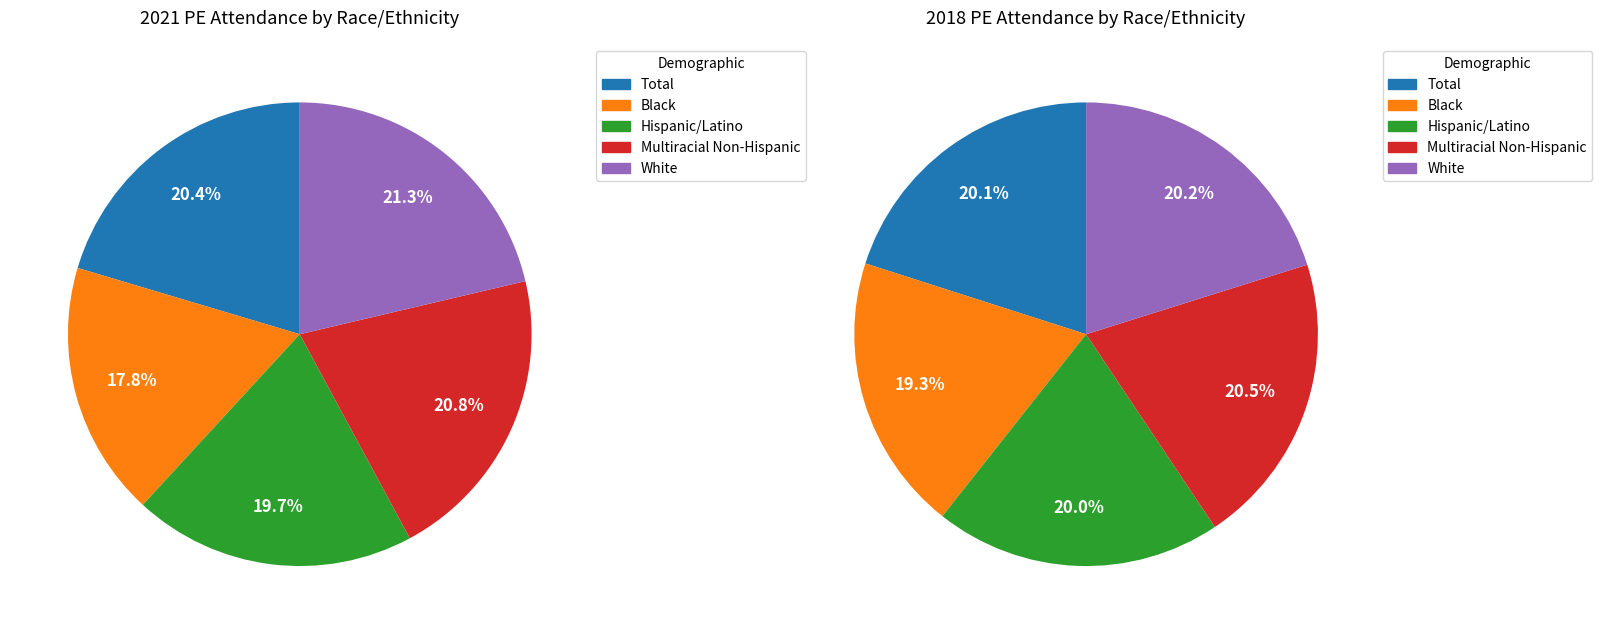

Rank the categories by value from lowest to highest.

Black, Hispanic/Latino, Total, Multiracial Non-Hispanic, White